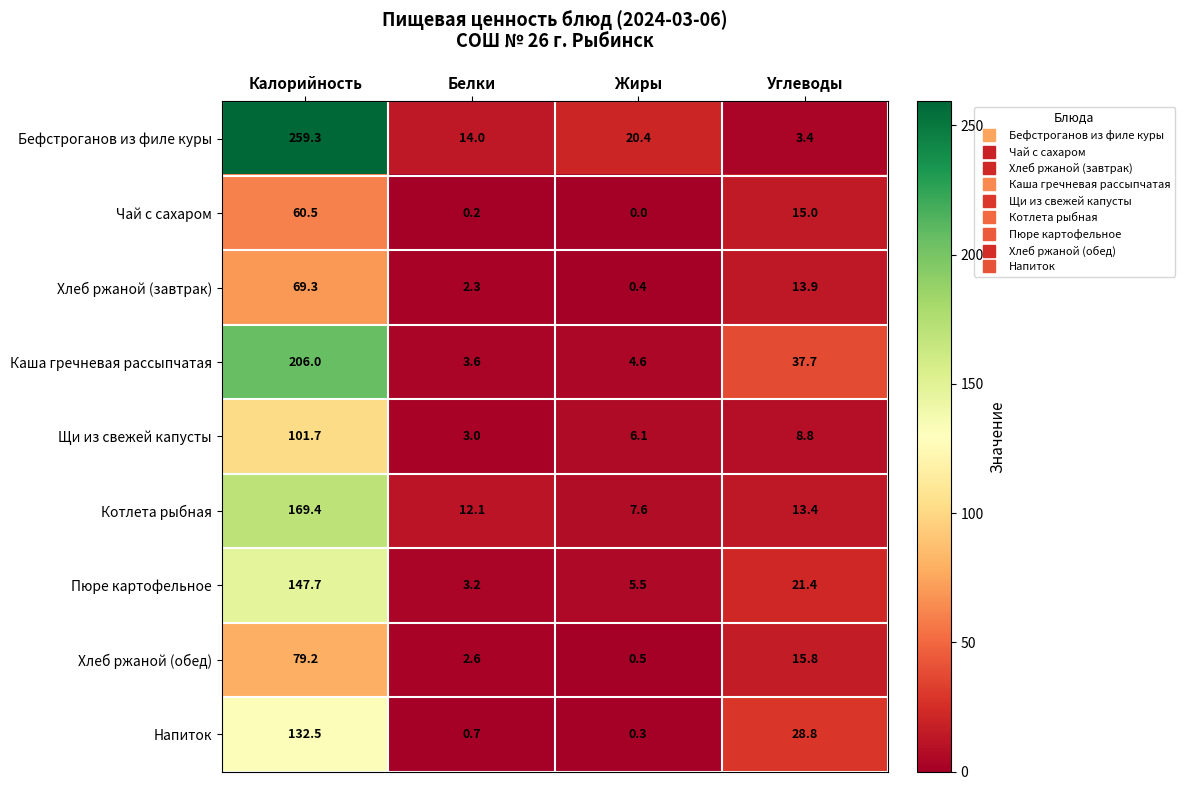

At which label does Бефстроганов из филе куры reach its minimum?

Углеводы